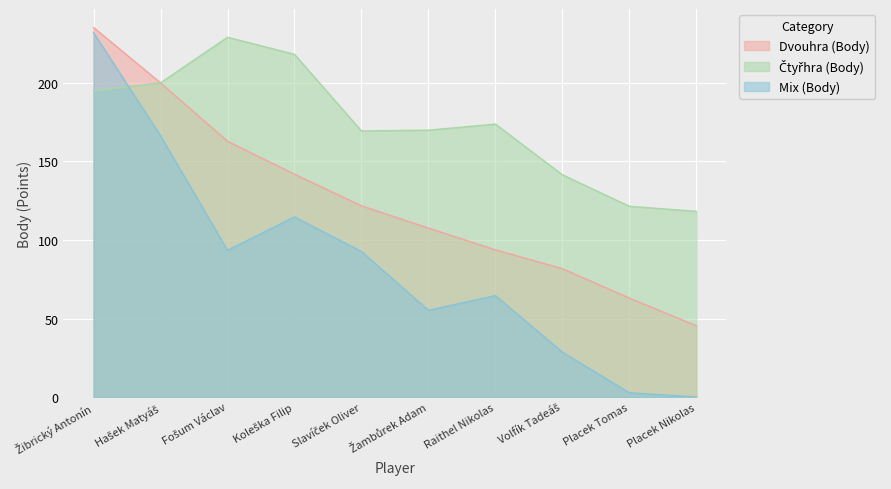

How many lines are shown in the chart?

3